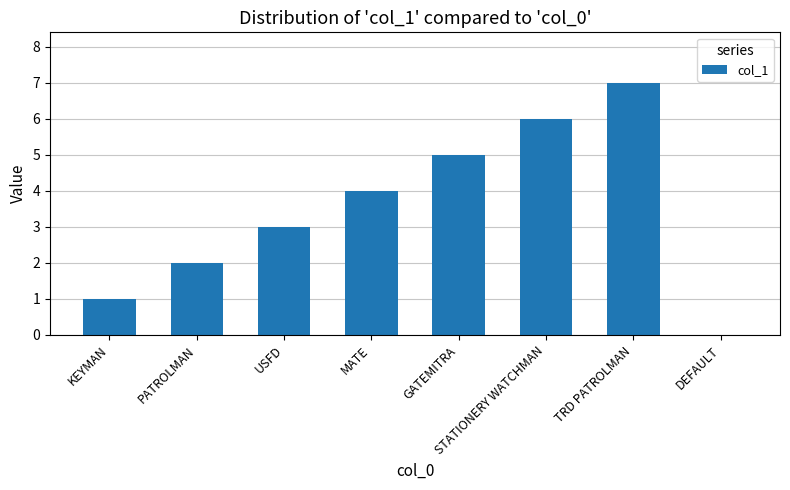

What is the greatest value displayed?

7